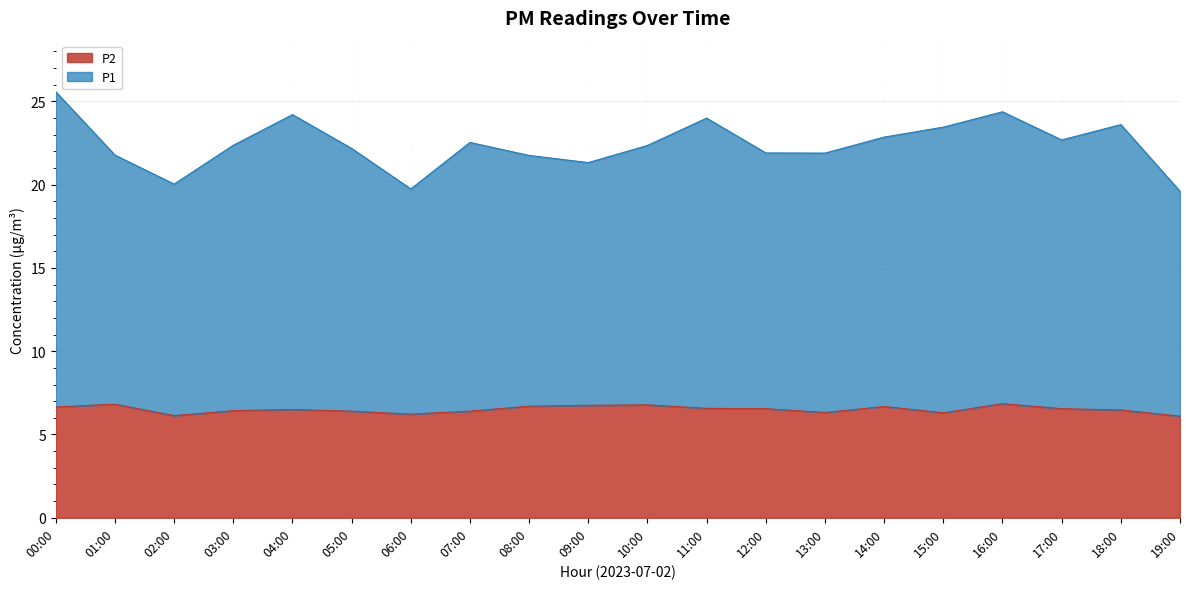

What is the sum of the P2 values at 02:00 and 11:00?

12.7